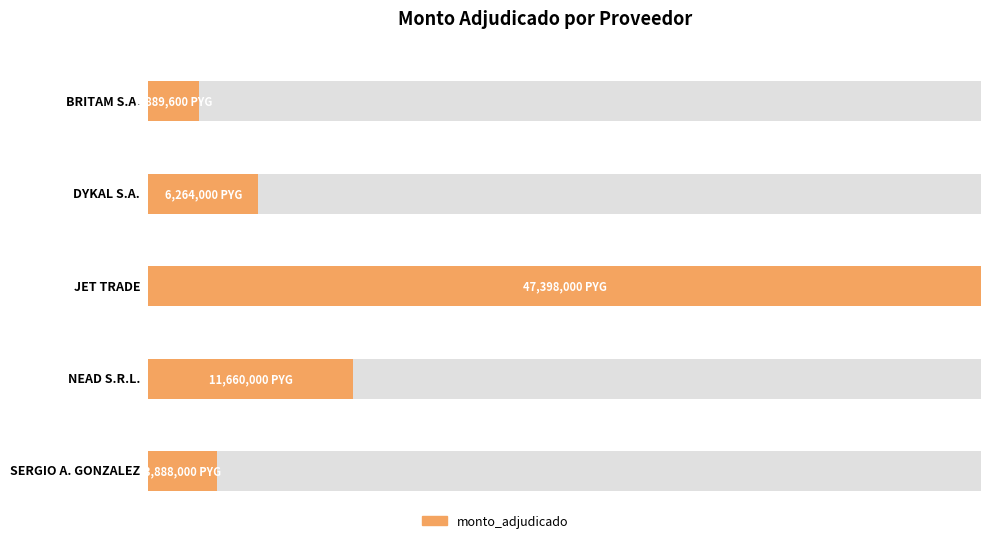

Does the chart contain stacked bars?

No